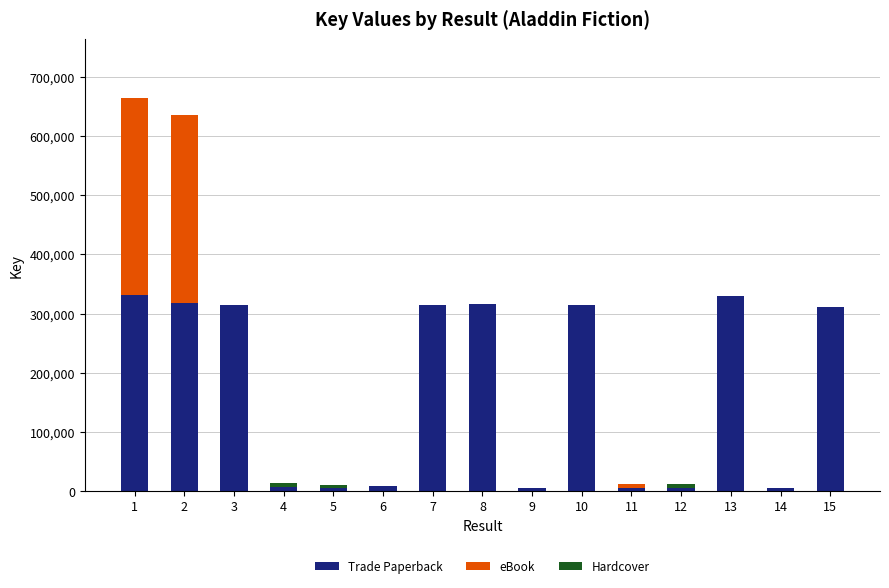

What is the maximum value for Trade Paperback?

332247